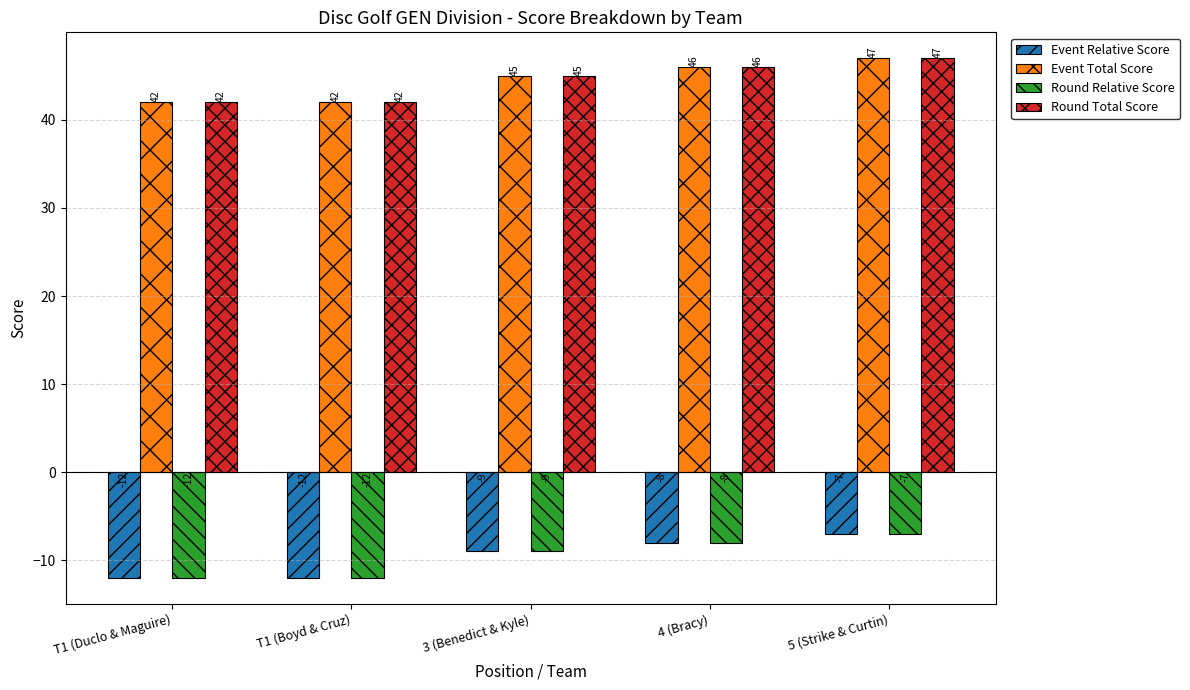

Reading left to right, list all the values displayed in this chart.

Event Relative Score: -12	-12	-9	-8	-7
Event Total Score: 42	42	45	46	47
Round Relative Score: -12	-12	-9	-8	-7
Round Total Score: 42	42	45	46	47